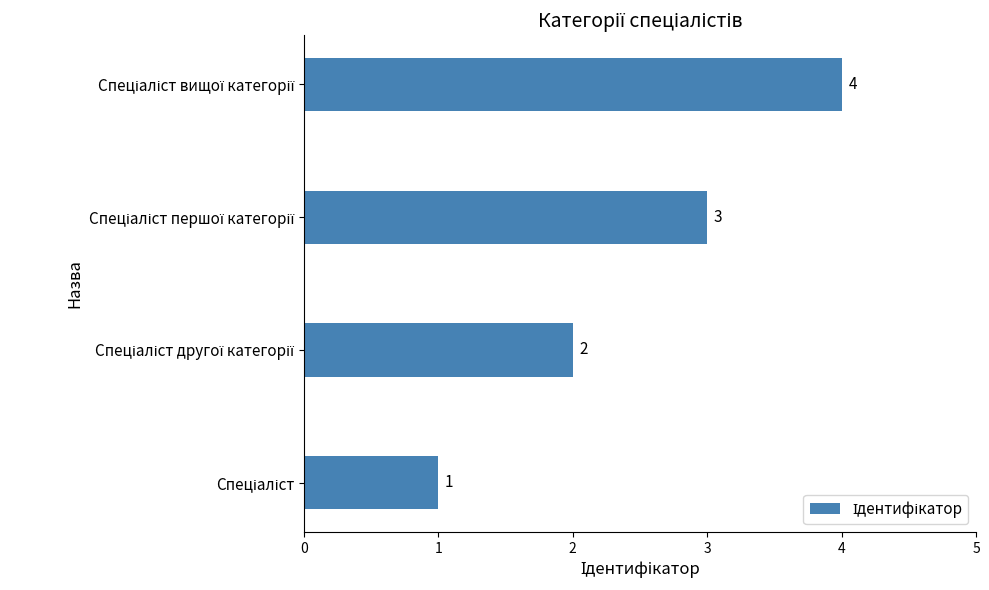

How many categories are shown in the chart?

4